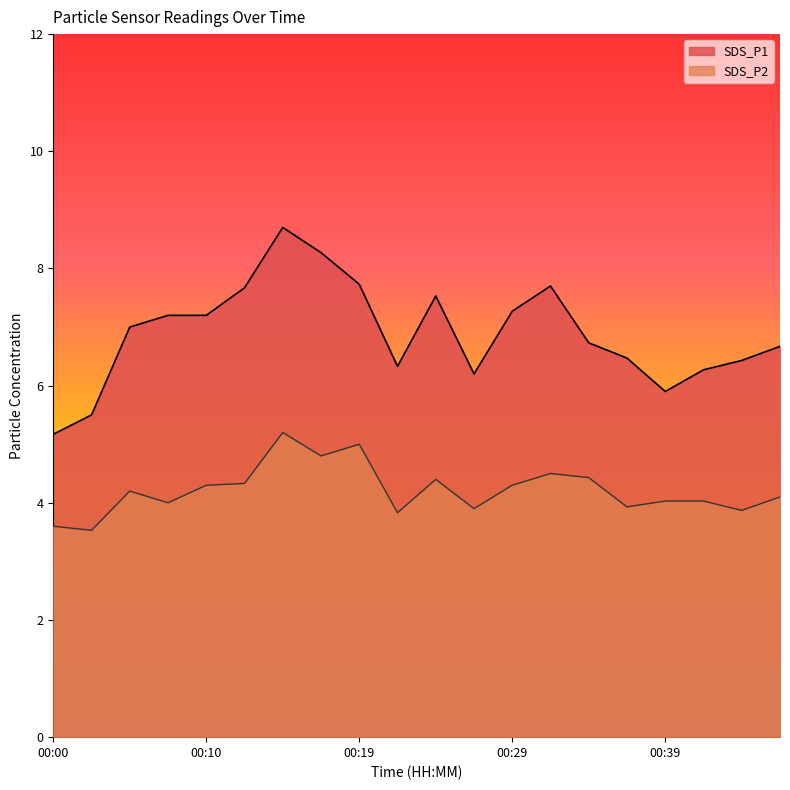

Rank the series by their maximum value, from lowest to highest.

SDS_P2, SDS_P1